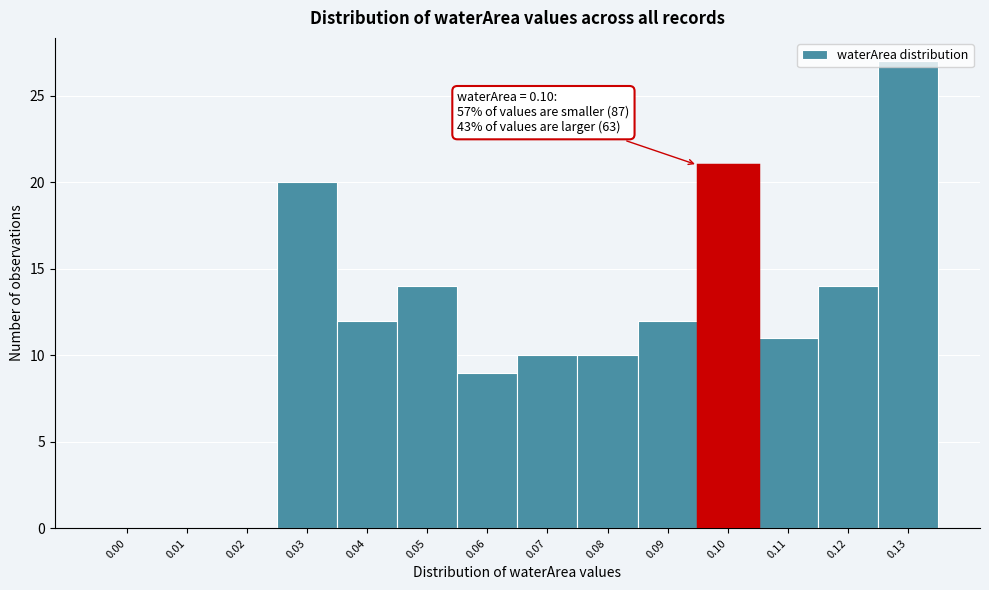

What is the greatest value displayed?

27